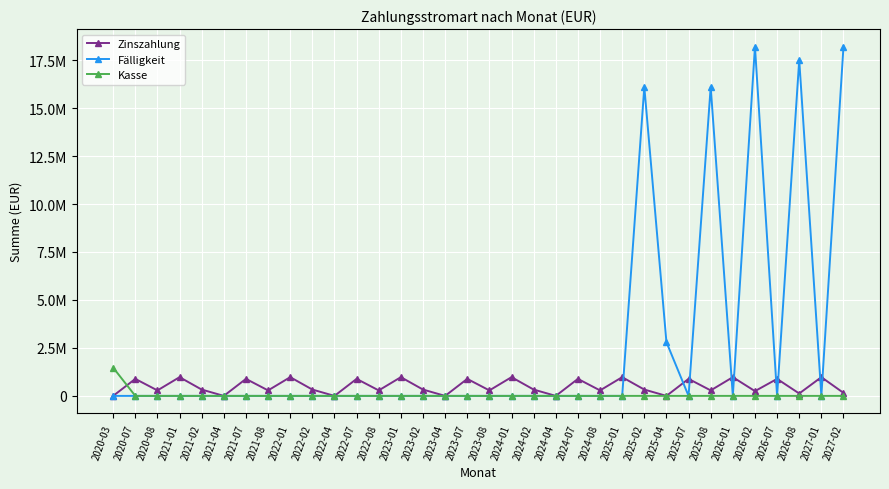

How many intersections are there between Kasse and Zinszahlung?

1